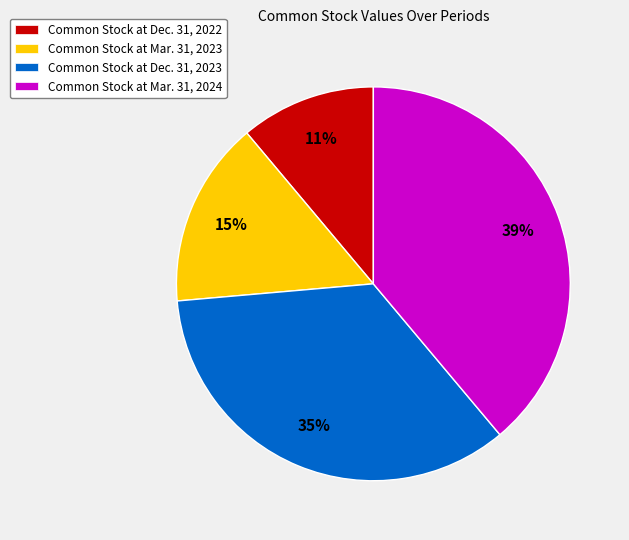

To the nearest percent, what is the combined percentage of Common Stock at Dec. 31, 2023 and Common Stock at Mar. 31, 2023?

50%